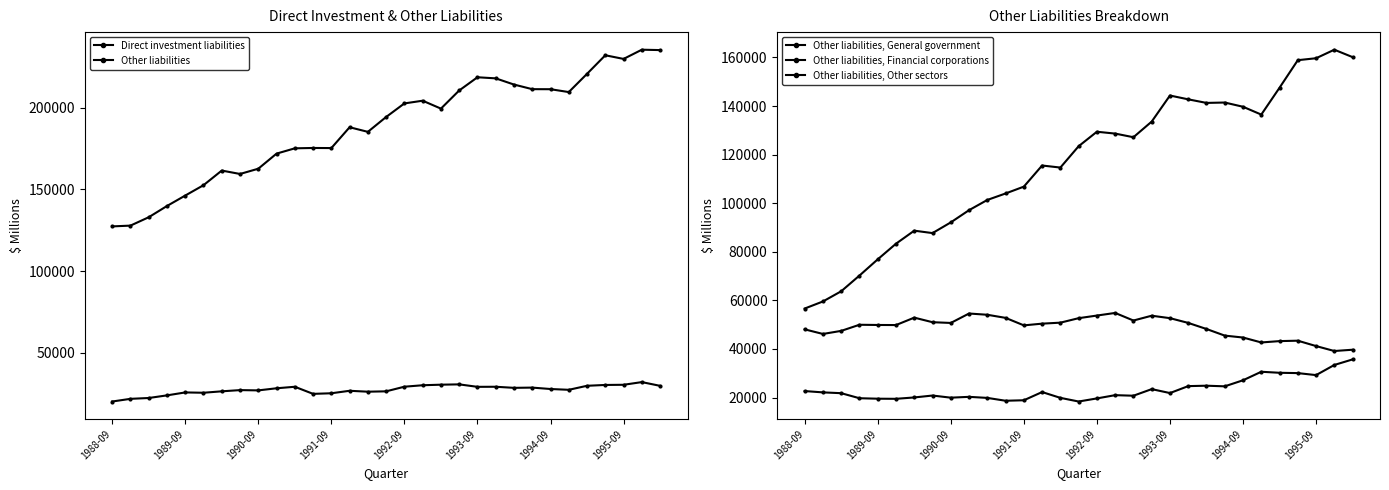

Which series changed the most between 1991-09 and 1994-09?

Other liabilities